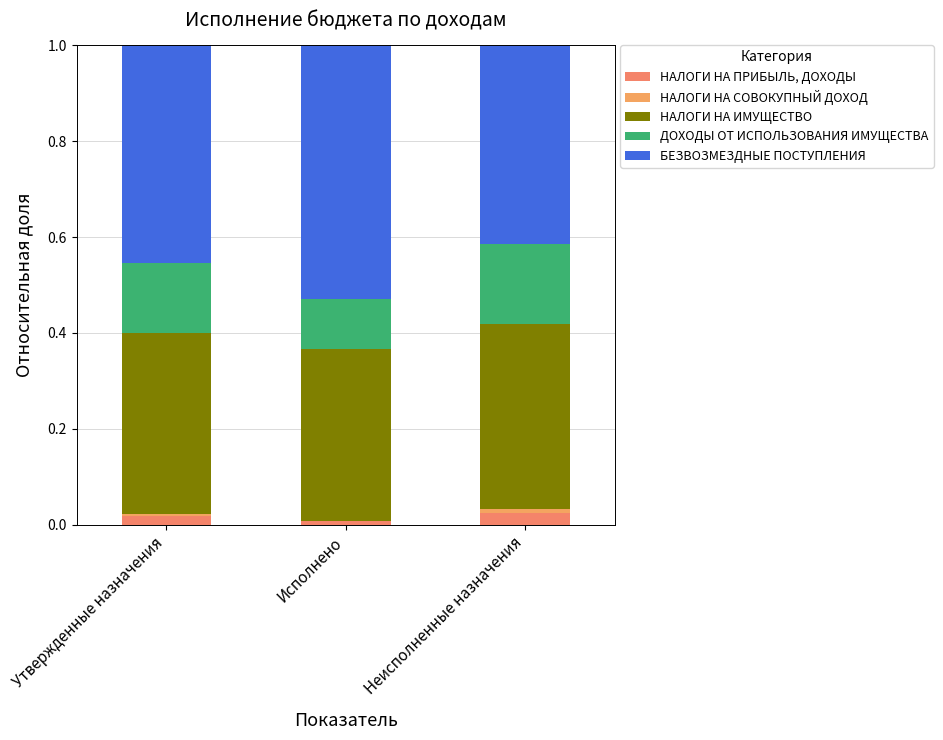

Between Исполнено and Неисполненные назначения, which series saw the biggest shift?

БЕЗВОЗМЕЗДНЫЕ ПОСТУПЛЕНИЯ